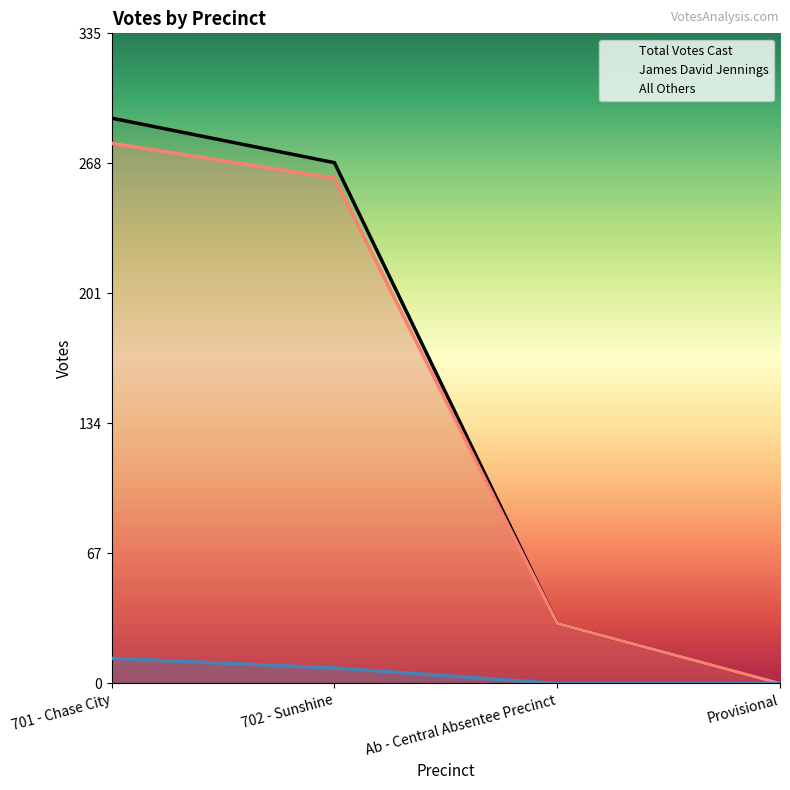

How many positive values does the All Others series have?

2